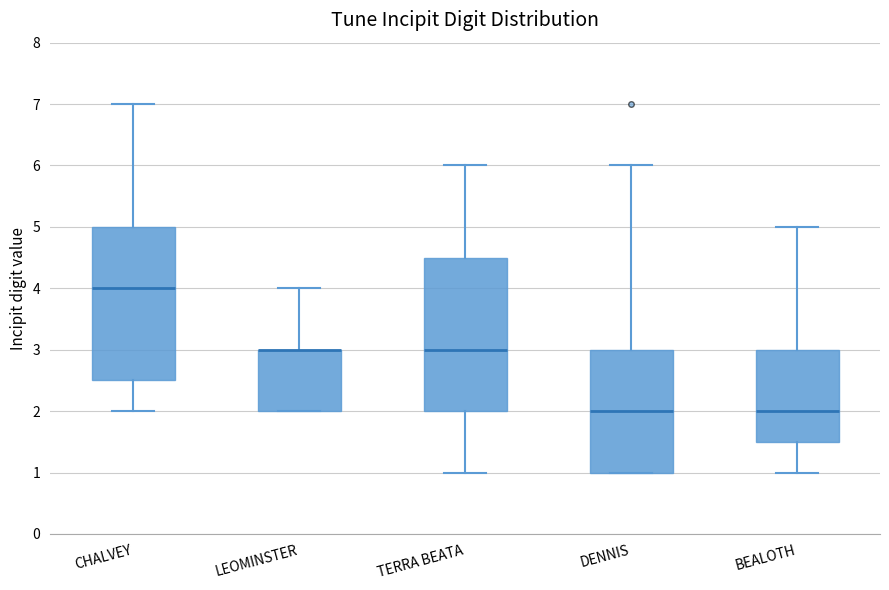

Reading left to right, read every box against the y-axis: the position of its median line, the range the box covers, and the ends of its whiskers. The values are not printed on the chart, so give them approximately, as read against the axis.

CHALVEY: median 4.0, box 2.5 to 5.0, whiskers 2.0 to 7.0
LEOMINSTER: median 3.0 (drawn on the box's upper edge), box 2.0 to 3.0, whiskers 2.0 to 4.0
TERRA BEATA: median 3.0, box 2.0 to 4.5, whiskers 1.0 to 6.0
DENNIS: median 2.0, box 1.0 to 3.0, whiskers 1.0 to 6.0
BEALOTH: median 2.0, box 1.5 to 3.0, whiskers 1.0 to 5.0